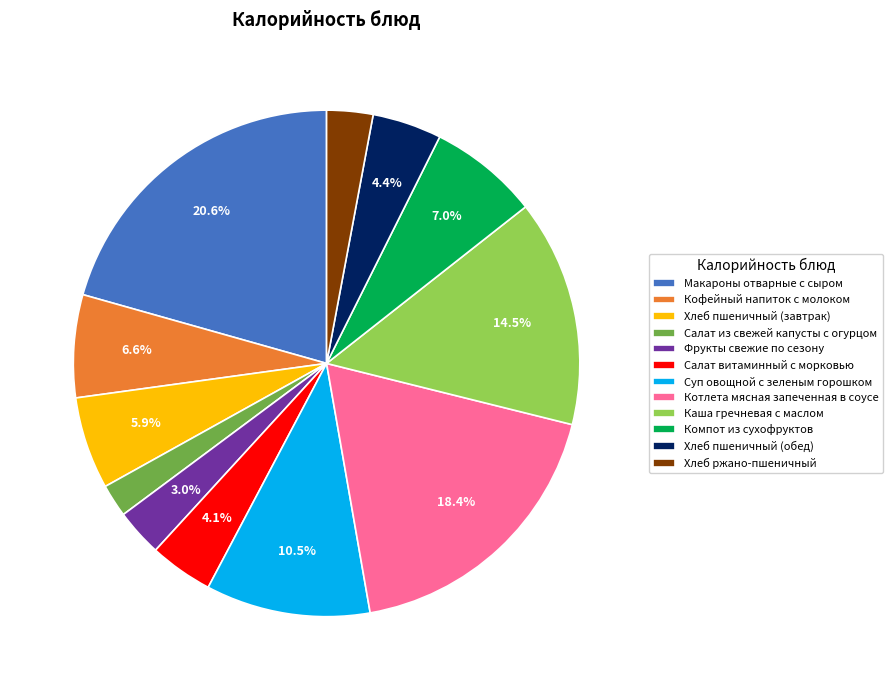

To the nearest percent, what portion does Котлета мясная запеченная в соусе represent?

18%